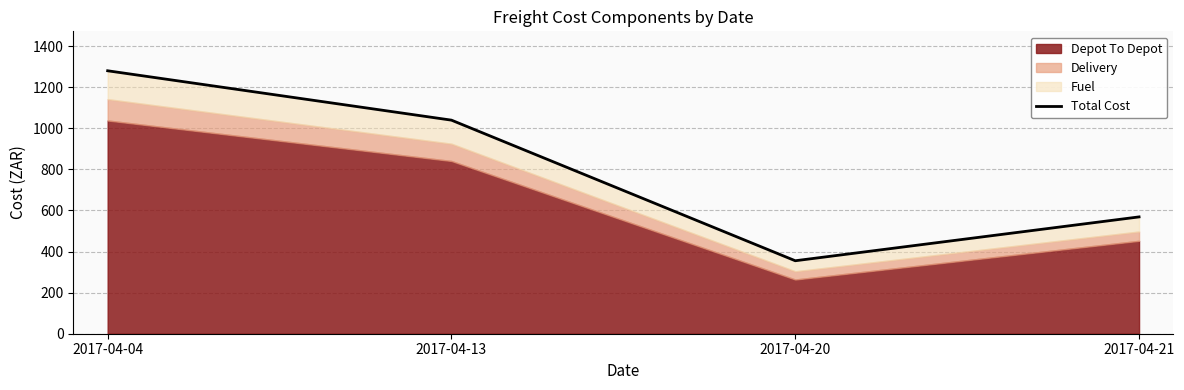

Reading right to left, extract all data points from this chart.

2017-04-21=568.8	2017-04-20=355.3	2017-04-13=1039.9	2017-04-04=1280.2